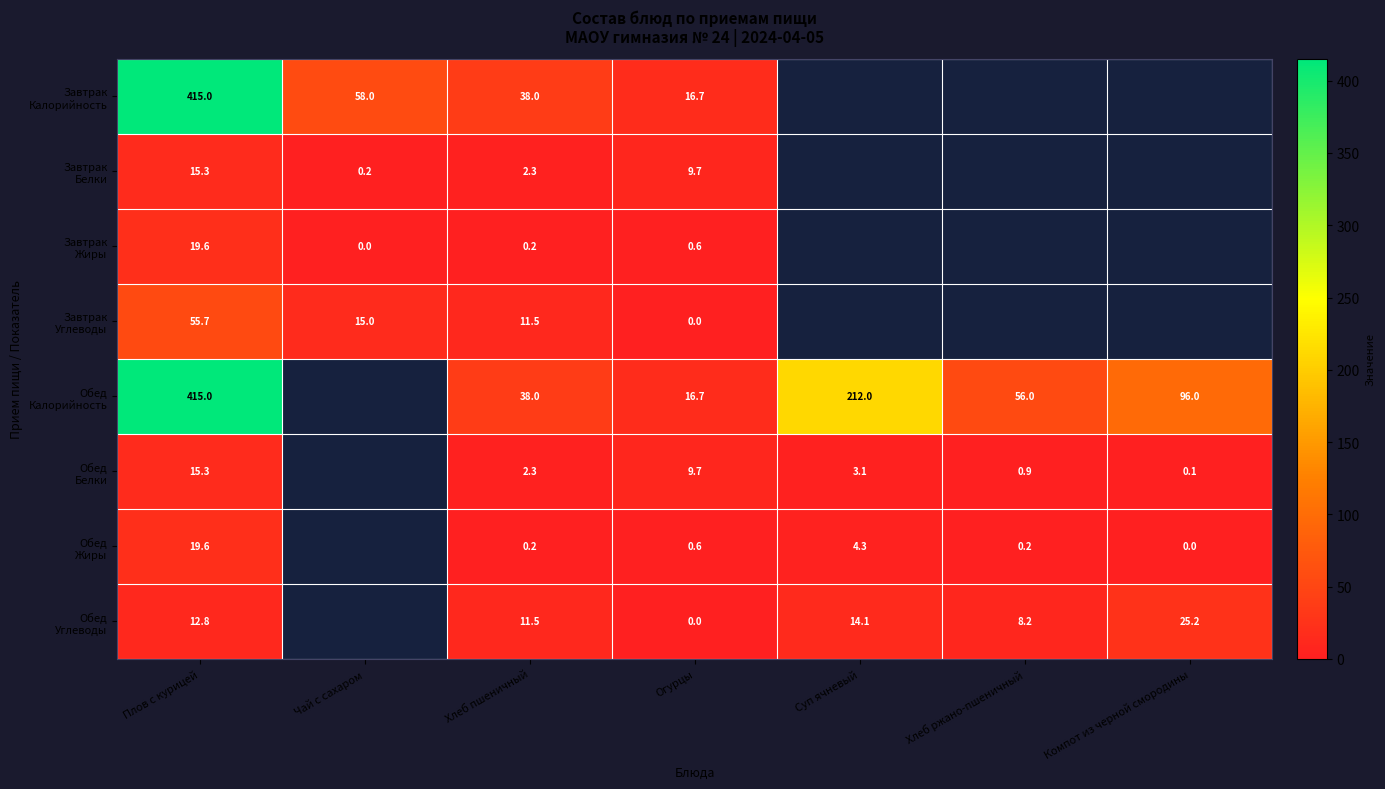

What is the spread (max minus min) of values at Хлеб пшеничный?

37.8